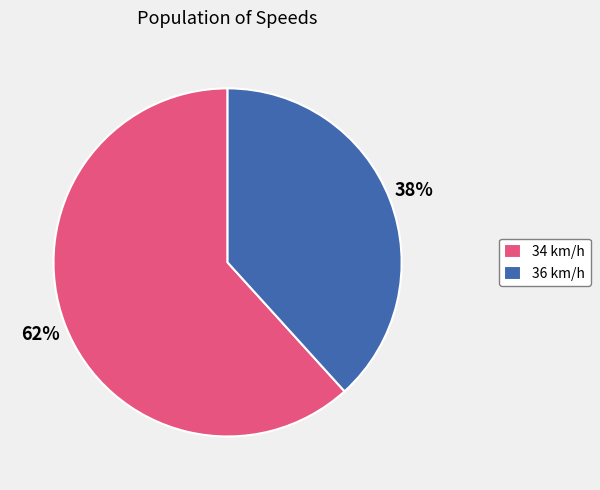

The 36 slice represents 38% of the pie. True or false?

True